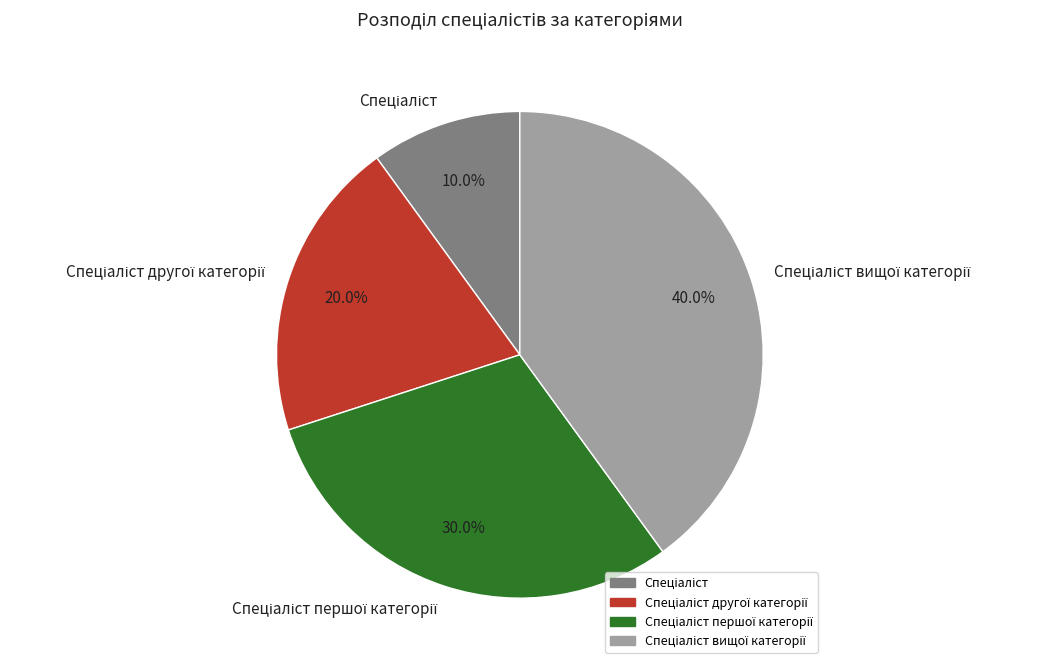

Is there a majority slice in this chart?

No